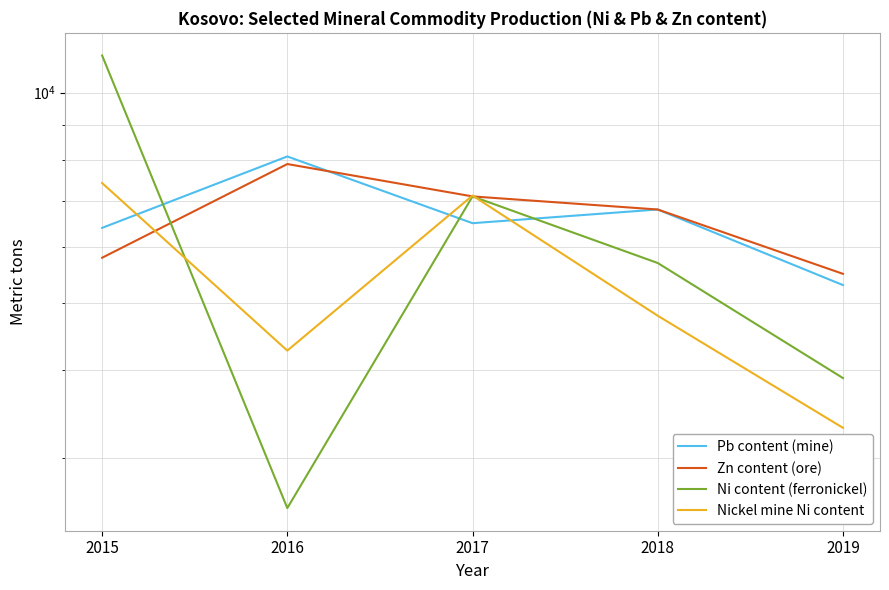

At 2017, list the series in order from largest to smallest.

Nickel mine Ni content, Zn content (ore), Ni content (ferronickel), Pb content (mine)